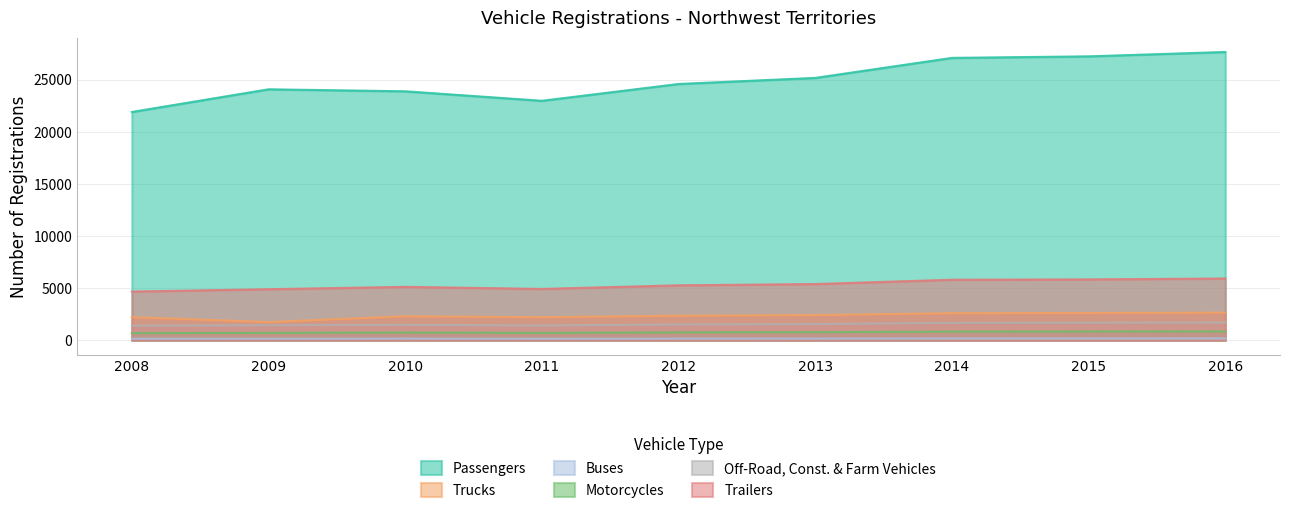

Reading right to left, extract all data points from this chart.

Passengers: 27652	27234	27087	25167	24584	22972	23882	24074	21900
Trucks: 2650	2614	2601	2413	2361	2211	2304	1748	2214
Buses: 175	172	172	159	157	148	157	150	151
Motorcycles: 848	837	832	772	756	707	739	710	680
Off-Road, Const. & Farm Vehicles: 1702	1681	1671	1551	1513	1415	1475	1440	1406
Trailers: 5924	5839	5806	5393	5270	4925	5123	4898	4672